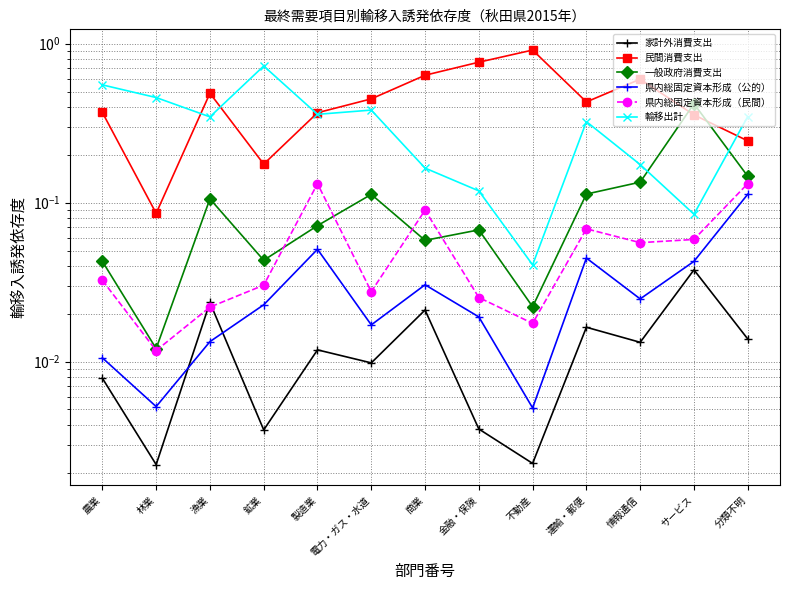

What is the maximum value for 民間消費支出?

0.9